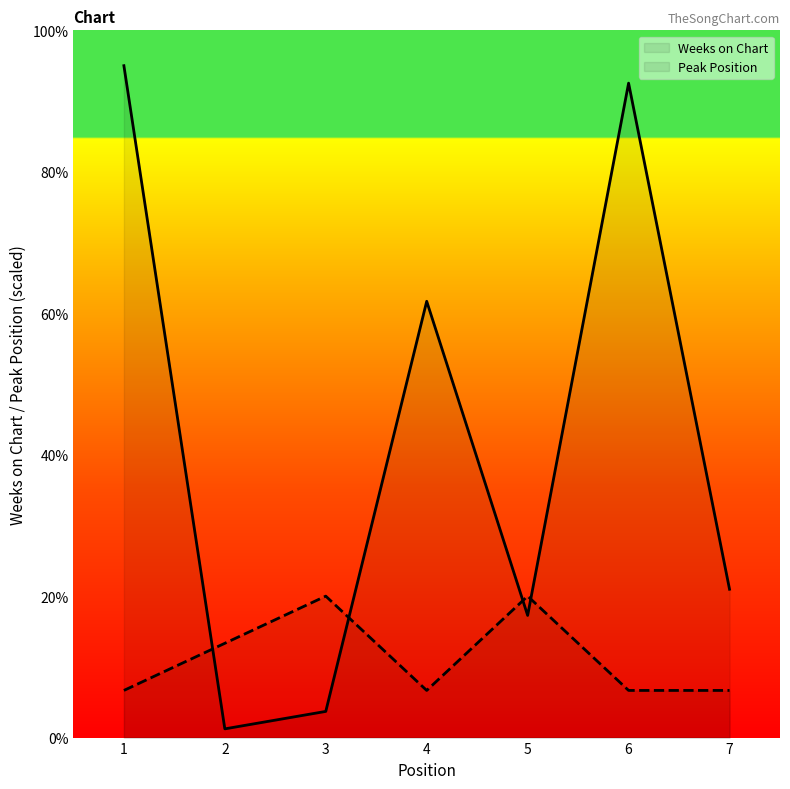

At which category is the sum across all series the highest?

1